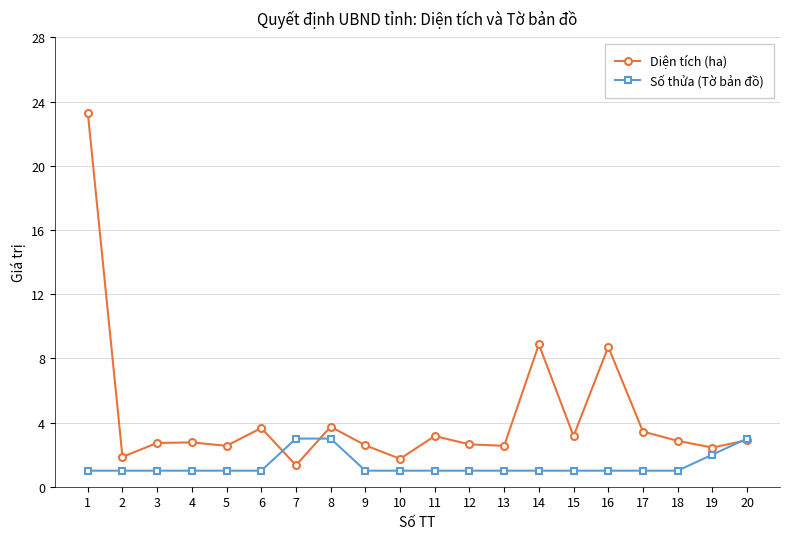

Rank the series by their average value, from highest to lowest.

Diện tích (ha), Số thửa (Tờ bản đồ)